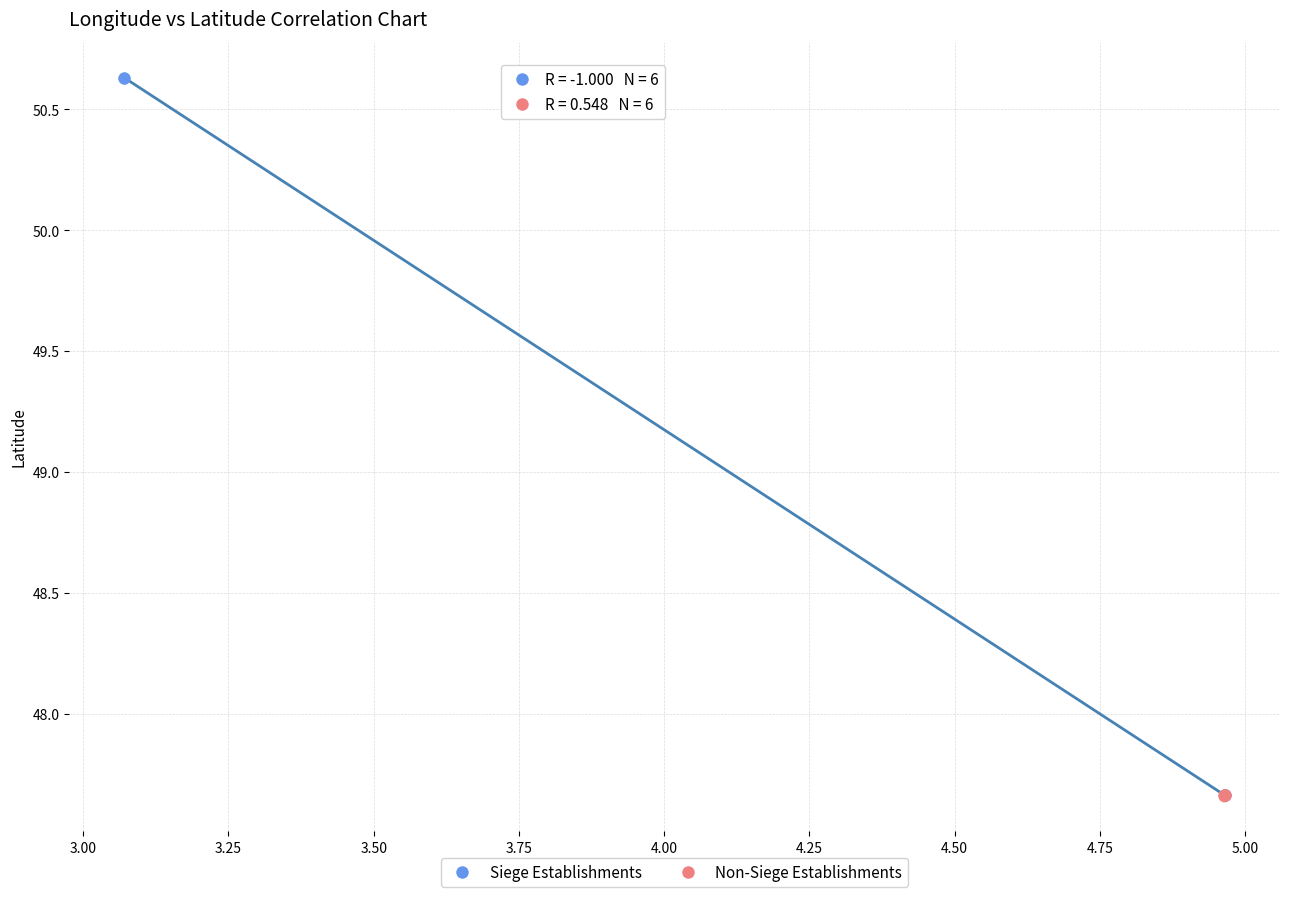

Which series contains the highest Y value?

Siege Establishments